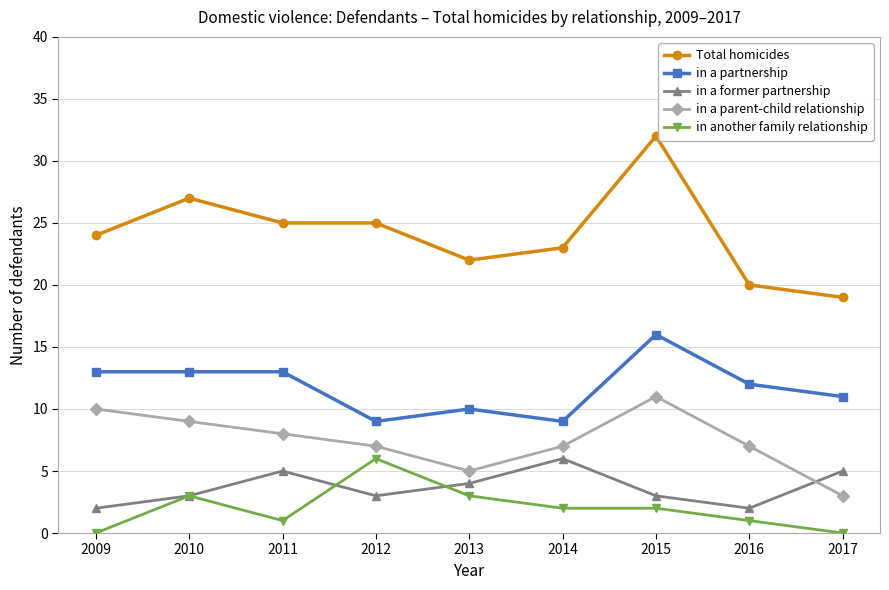

Reading left to right, what are all the values shown in this chart?

Total homicides: 2009=24	2010=27	2011=25	2012=25	2013=22	2014=23	2015=32	2016=20	2017=19
in a partnership: 2009=13	2010=13	2011=13	2012=9	2013=10	2014=9	2015=16	2016=12	2017=11
in a former partnership: 2009=2	2010=3	2011=5	2012=3	2013=4	2014=6	2015=3	2016=2	2017=5
in a parent-child relationship: 2009=10	2010=9	2011=8	2012=7	2013=5	2014=7	2015=11	2016=7	2017=3
in another family relationship: 2009=0	2010=3	2011=1	2012=6	2013=3	2014=2	2015=2	2016=1	2017=0